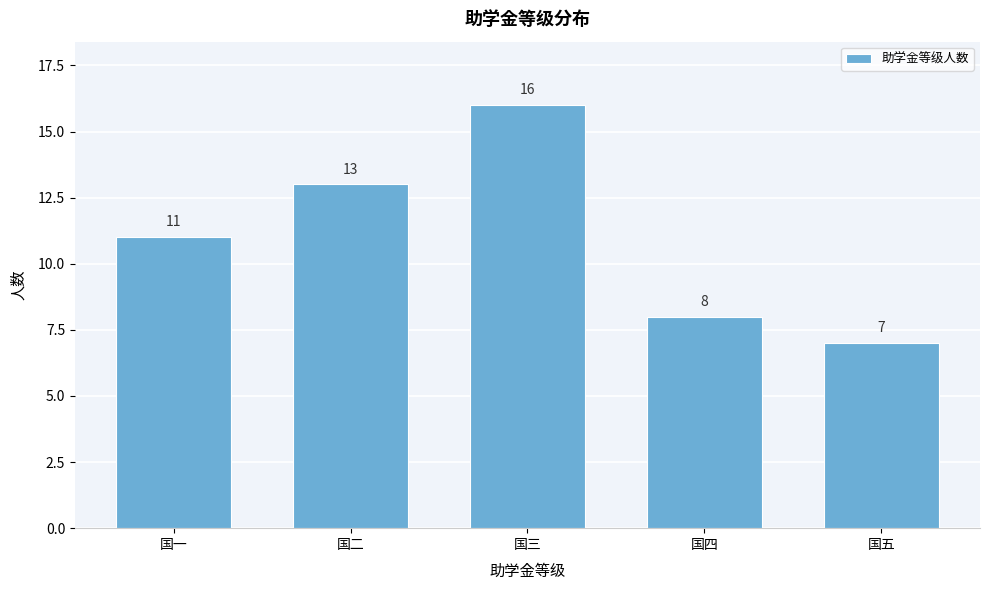

Reading left to right, what are all the values shown in this chart?

11	13	16	8	7